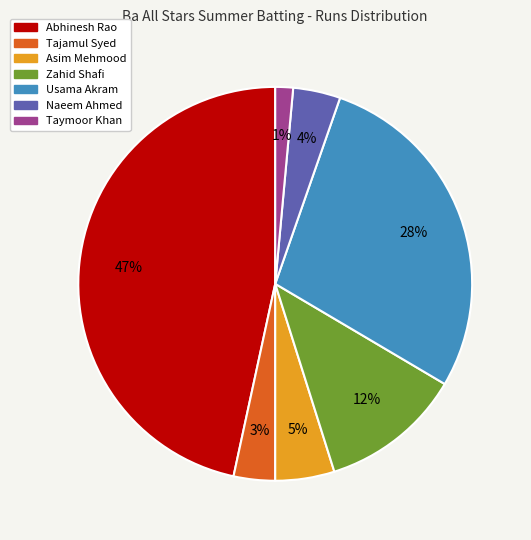

Which slice is the smallest?

Taymoor Khan